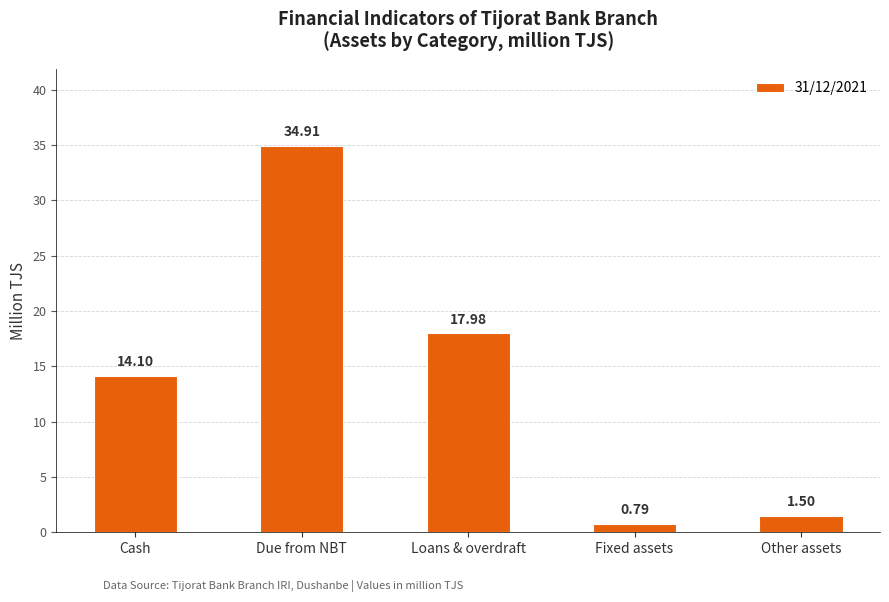

Rank the categories by value from highest to lowest.

Due from NBT, Loans & overdraft, Cash, Other assets, Fixed assets